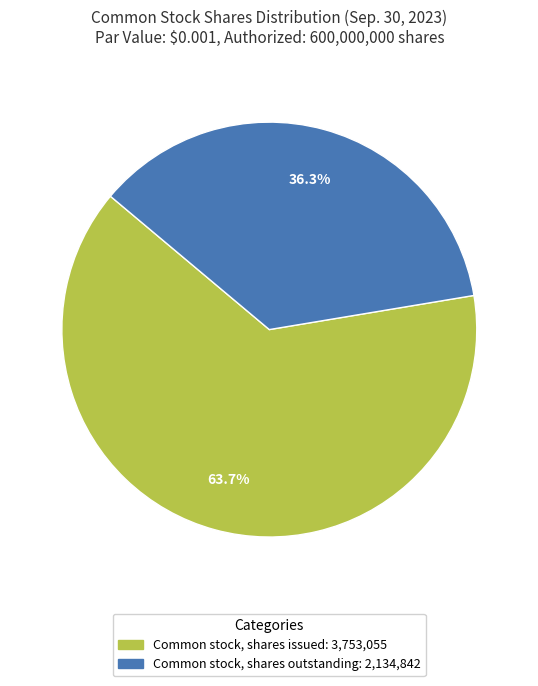

Between Common stock, shares outstanding and Common stock, shares issued, which is larger?

Common stock, shares issued